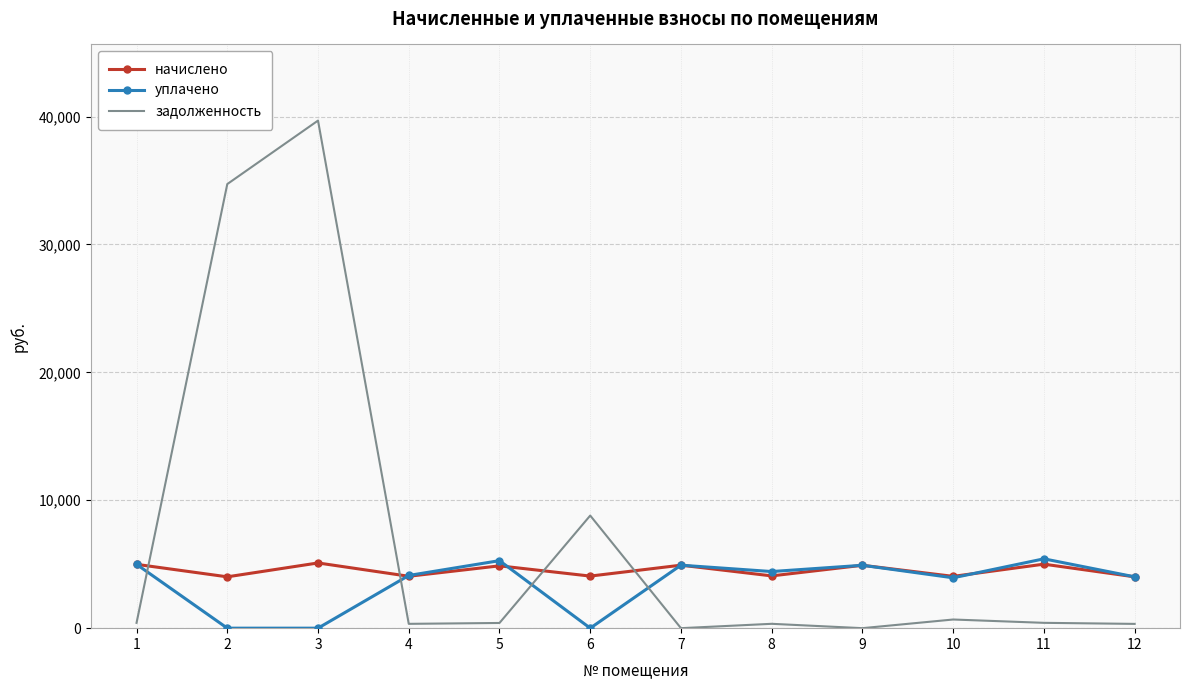

Is it true that задолженность equals 56265.1 at 2?

False